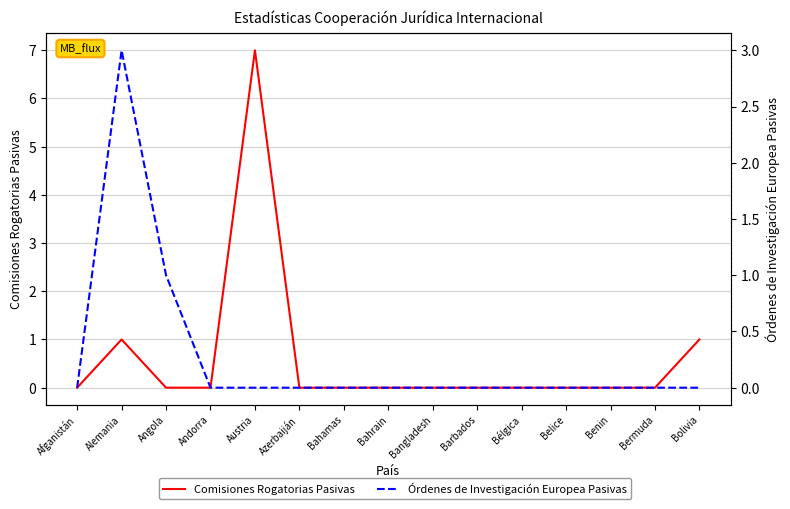

True or false: Órdenes de Investigación Europea Pasivas and Comisiones Rogatorias Pasivas cross at least once.

False